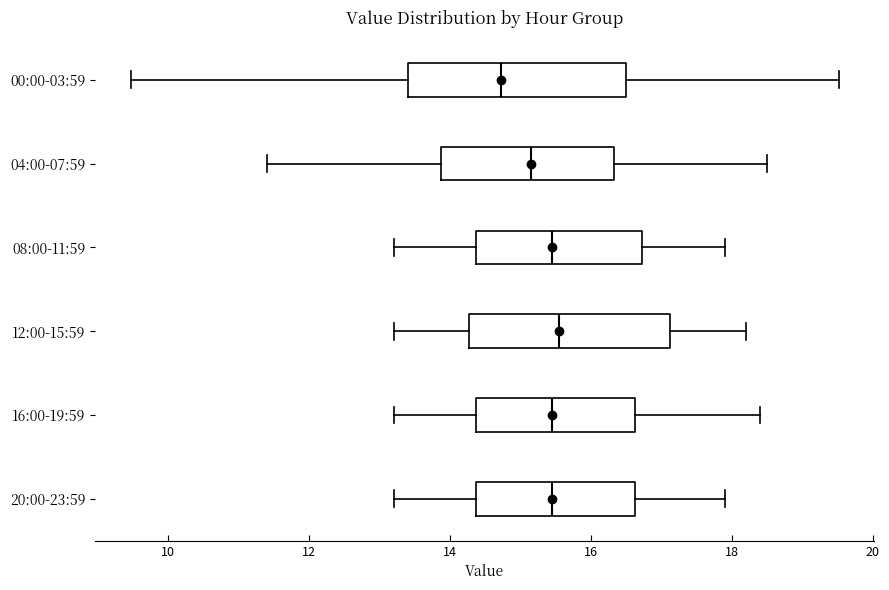

Where does the median line of the box for 04:00-07:59 sit on the x-axis? The values are not printed on the chart, so give them approximately, as read against the axis.

15.2